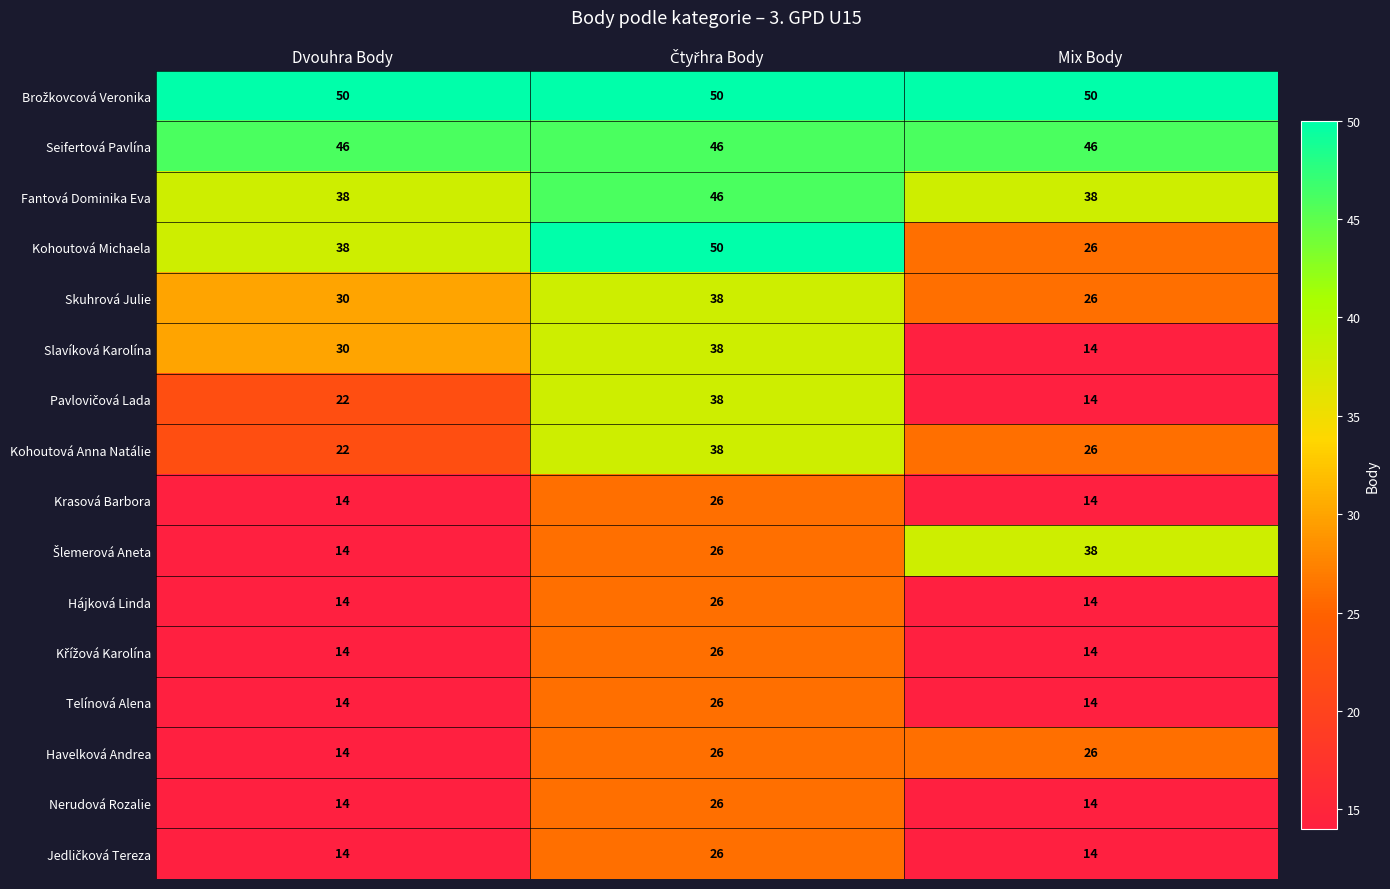

What is the greatest value displayed?

50